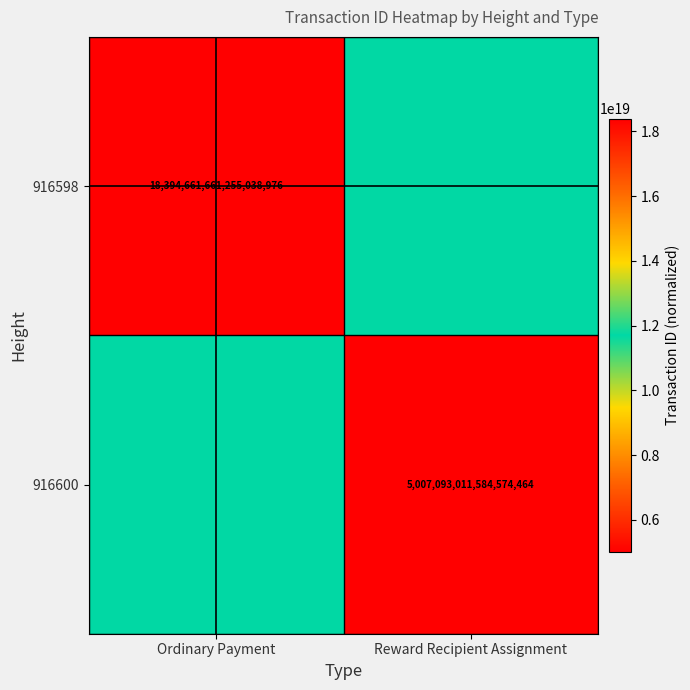

The value of 916600 at Reward Recipient Assignment is 5007093011584574464. True or false?

True